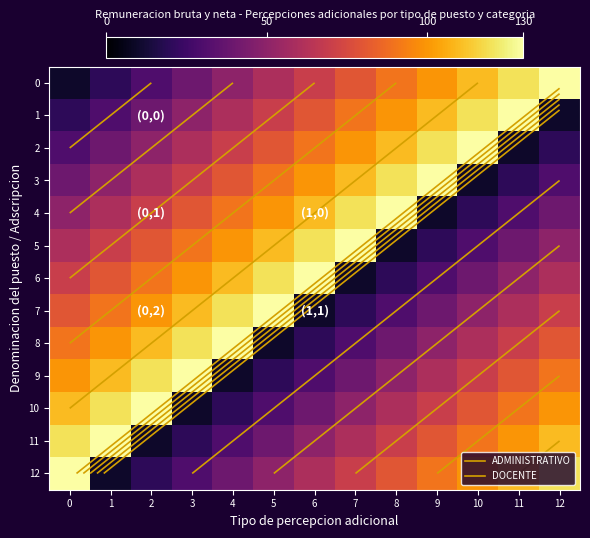

What is the average value of the 11 series?

70